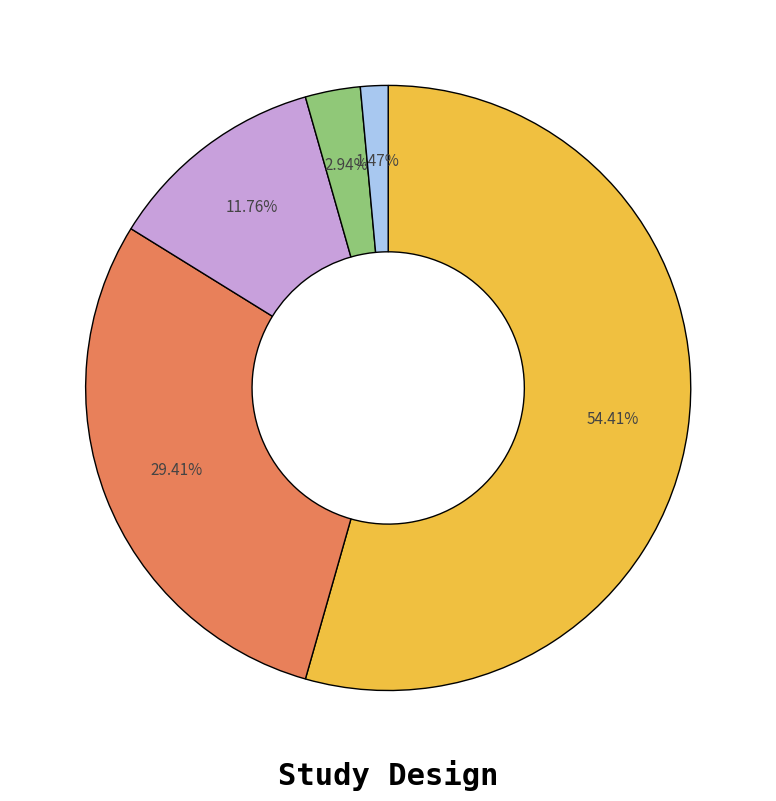

Is there a majority slice in this chart?

Yes